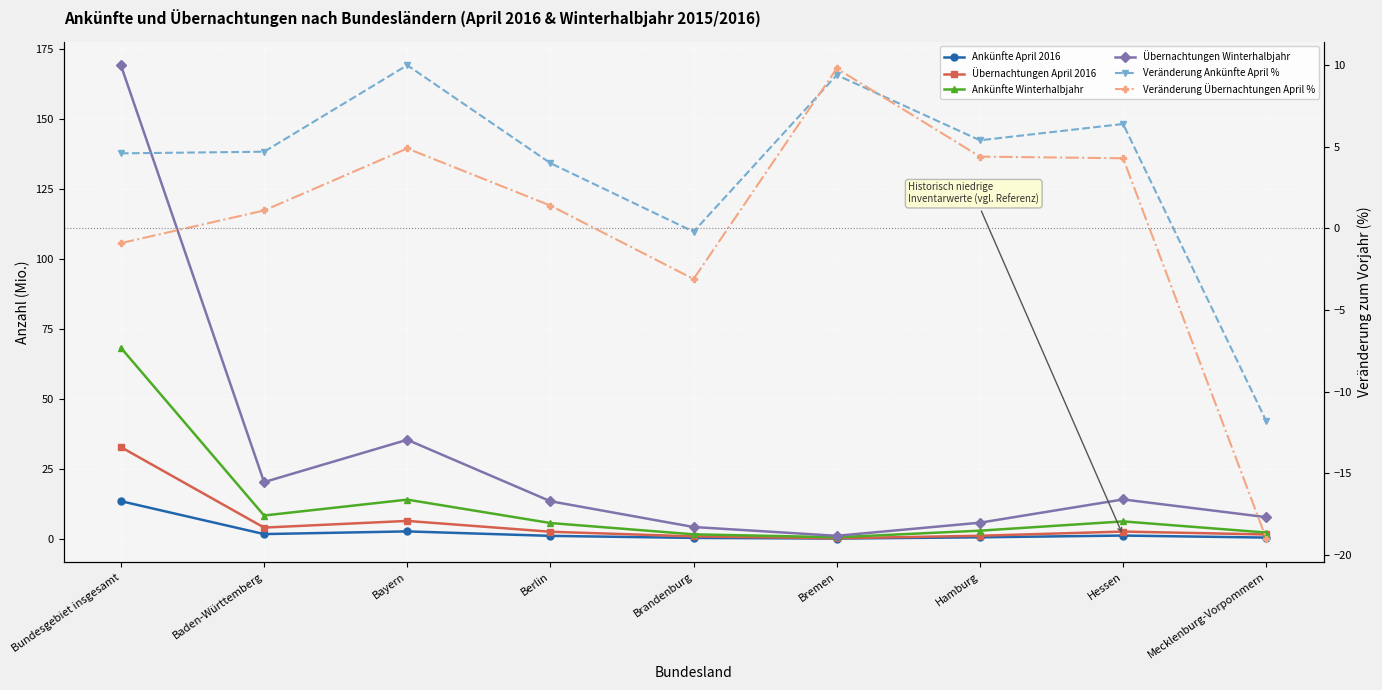

After their last crossing, which series has the higher values: Veränderung Ankünfte April % or Ankünfte April 2016?

Ankünfte April 2016